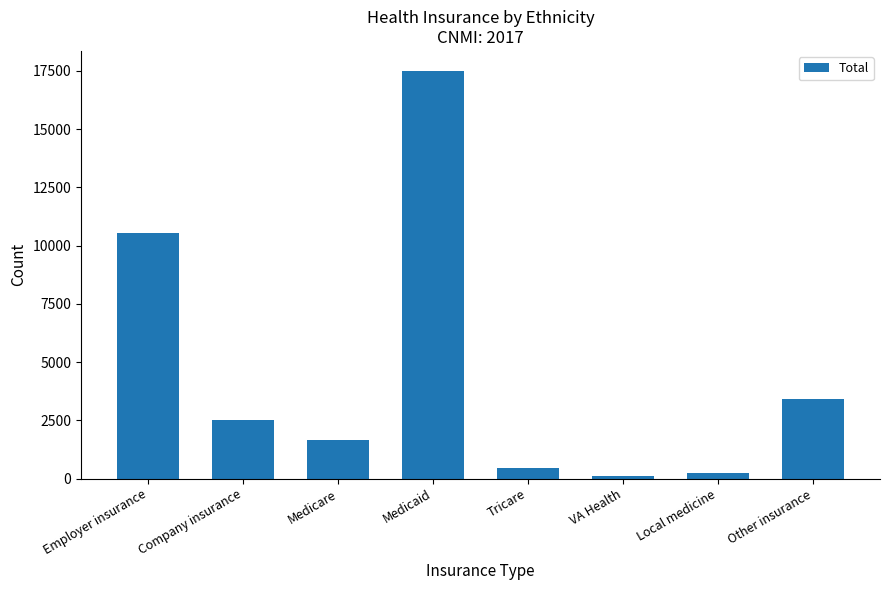

What is the maximum value shown in the chart?

17477